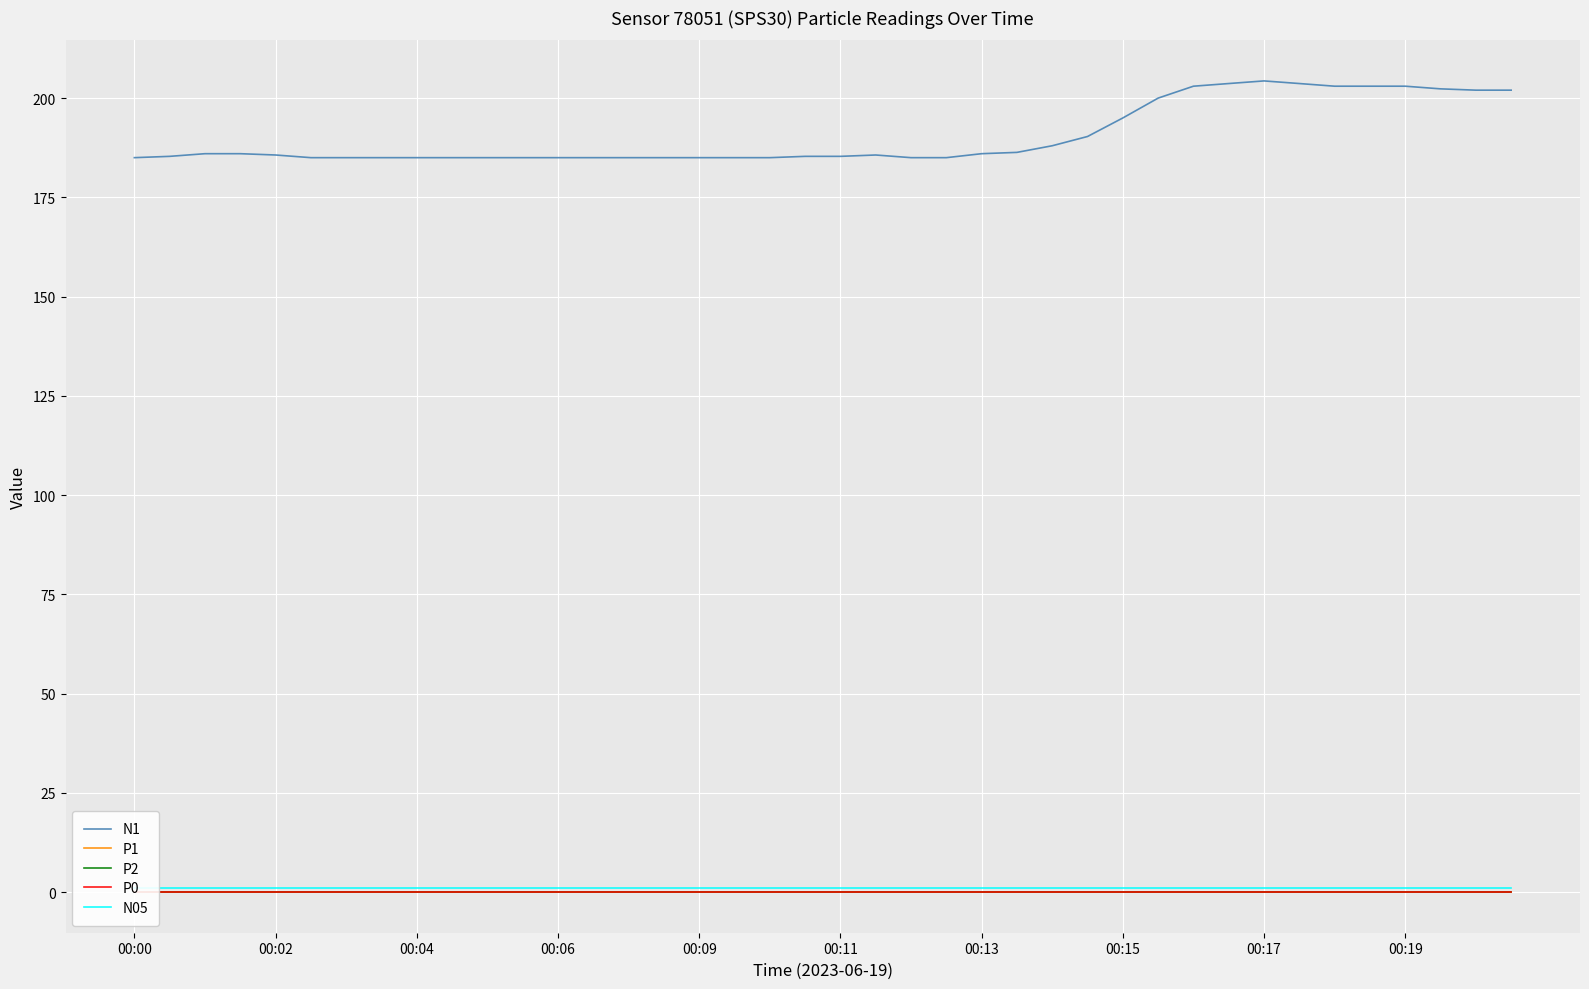

True or false: P0 and N1 cross at least once.

False